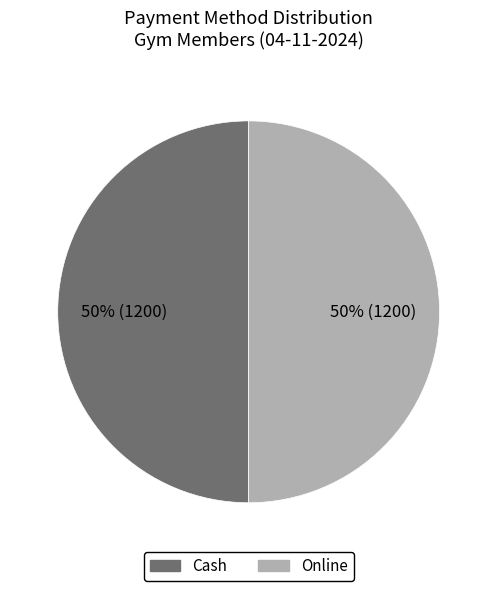

To the nearest percent, what is the average slice percentage?

50%